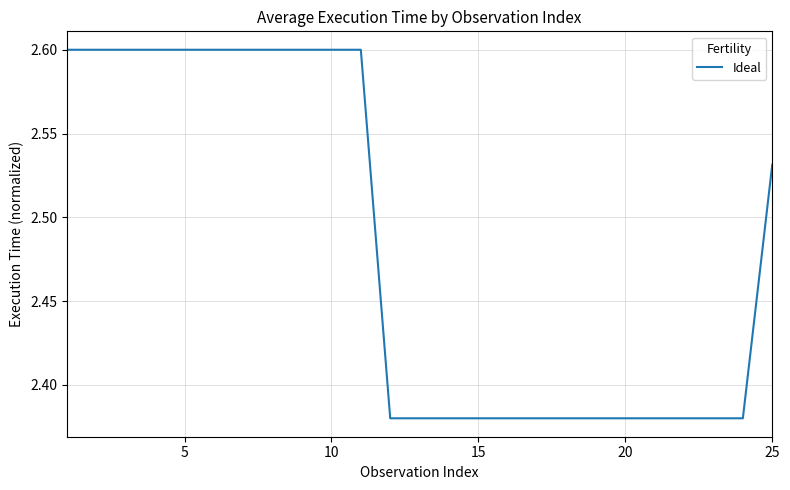

What is the greatest value displayed?

2.6